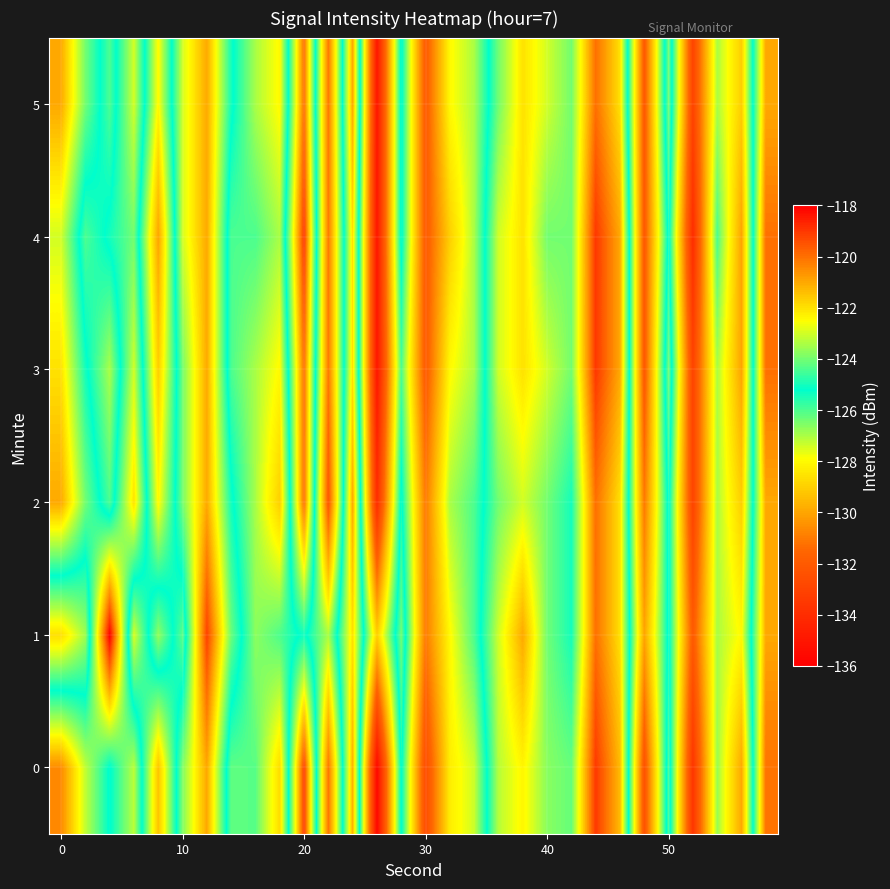

List the series in order of their peak value, lowest first.

2, 5, 0, 3, 4, 1